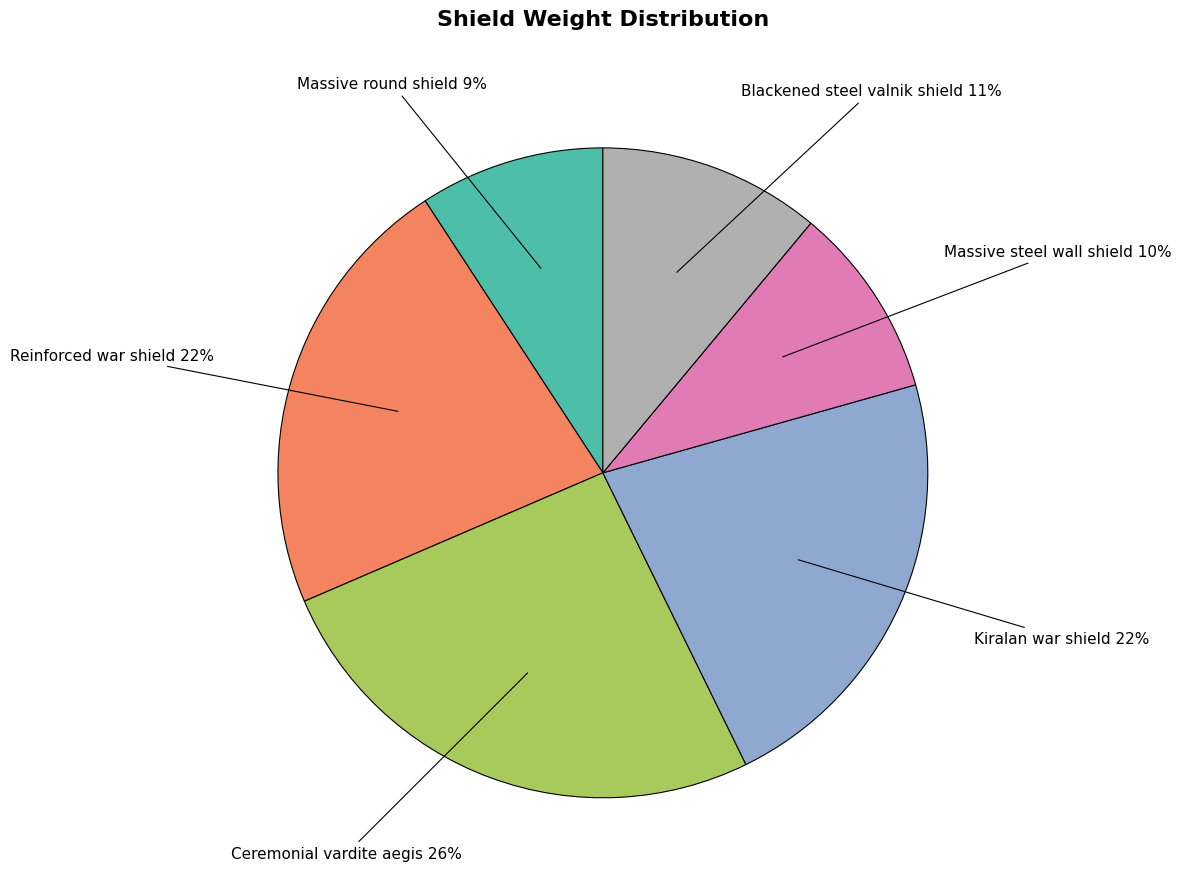

To the nearest percent, what is the difference between the largest and smallest slice percentages?

17%